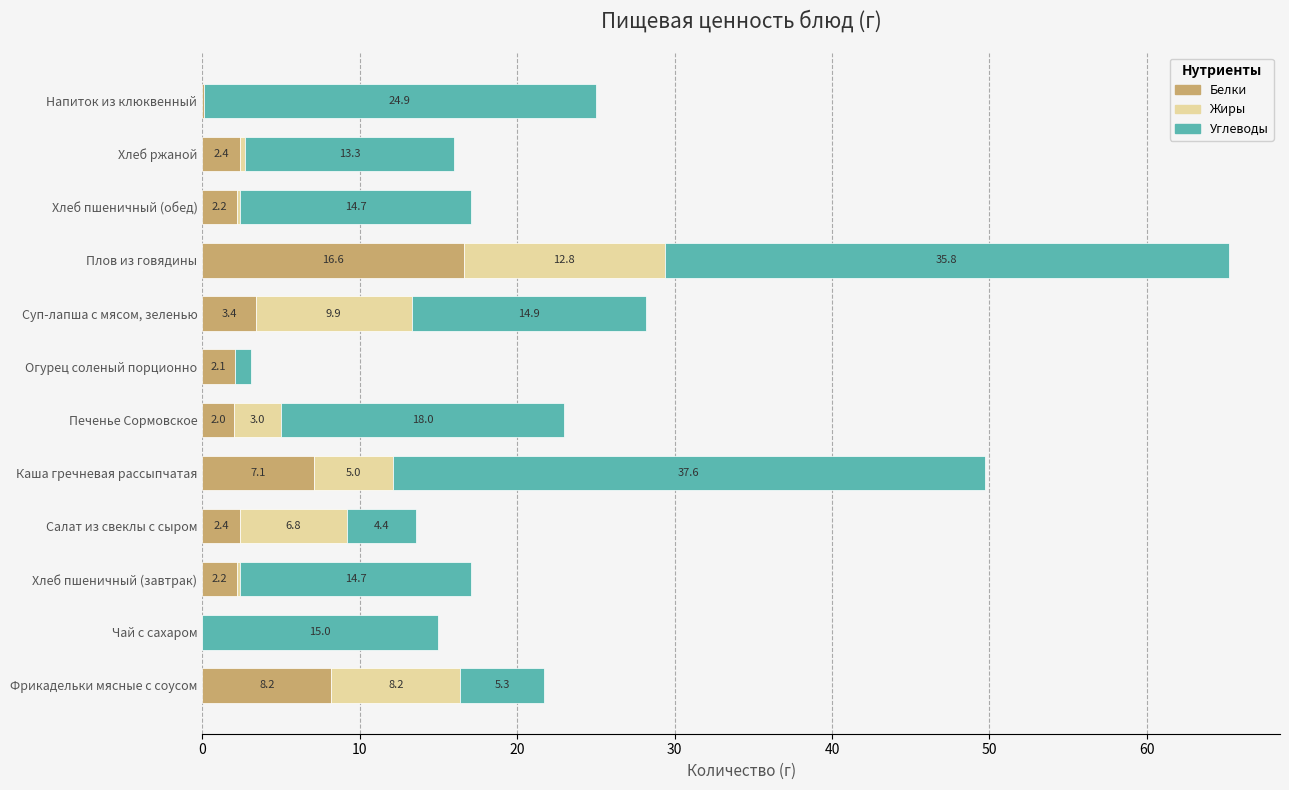

What value does the Белки series have at Плов из говядины?

16.6